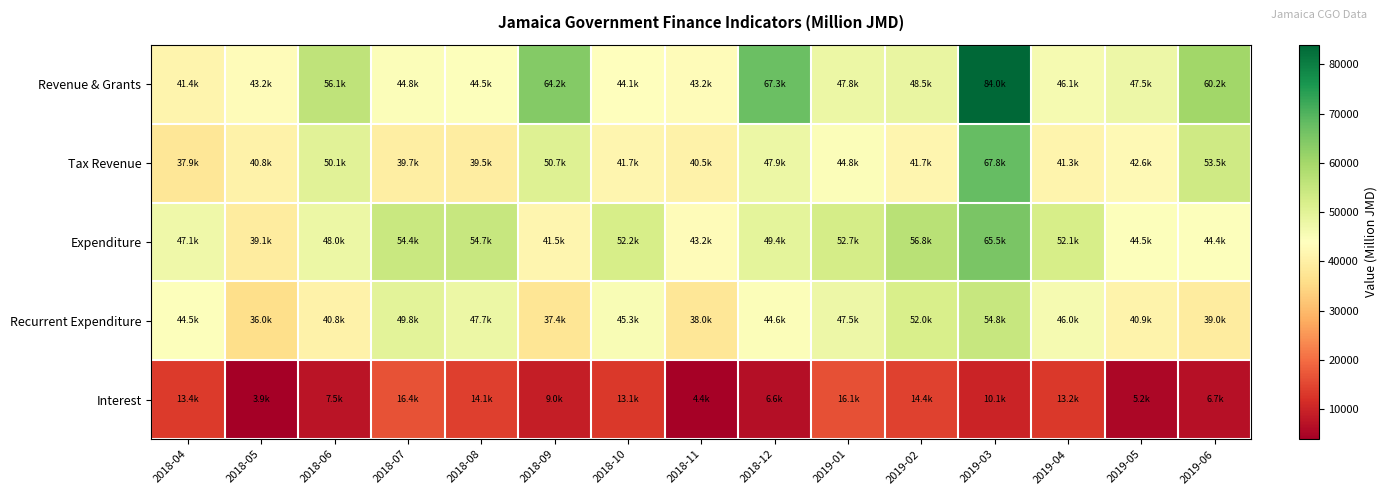

Which label corresponds to the largest value in the chart?

2019-03